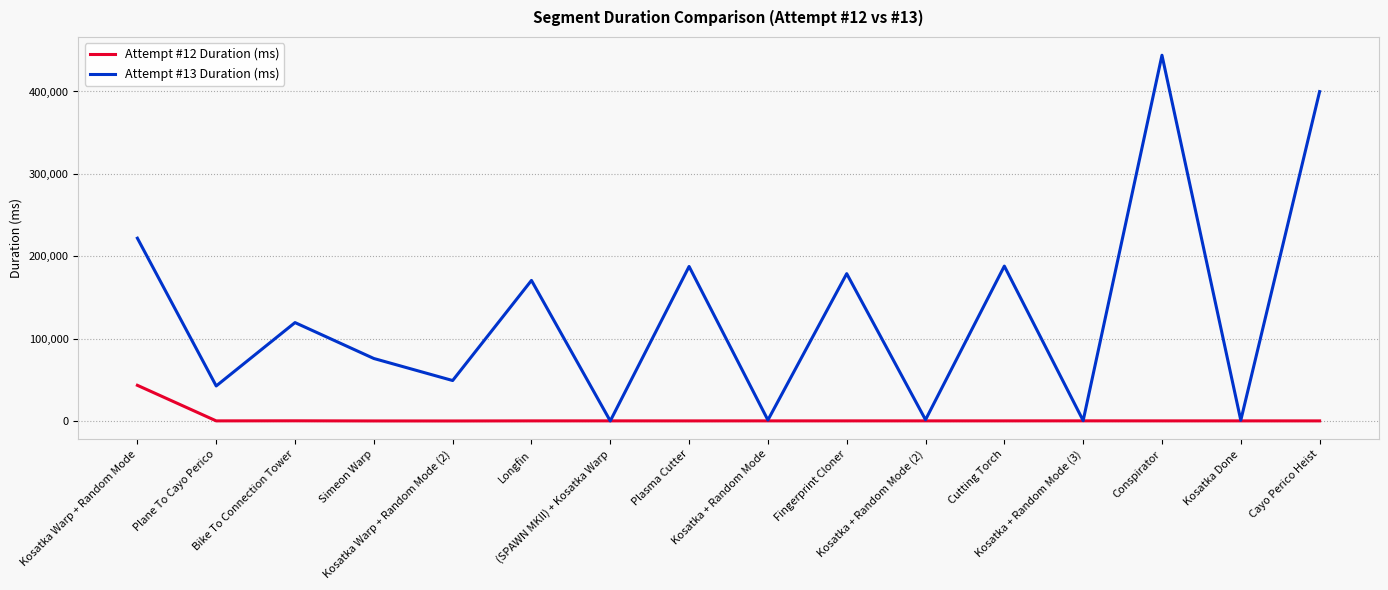

What is the sum of the Attempt #13 Duration (ms) values at Plane To Cayo Perico and Kosatka Done?

43880